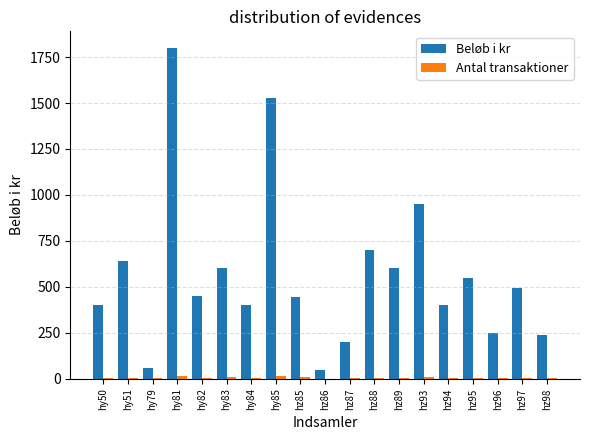

True or false: Beløb i kr has a value of 200 at hz87.

True